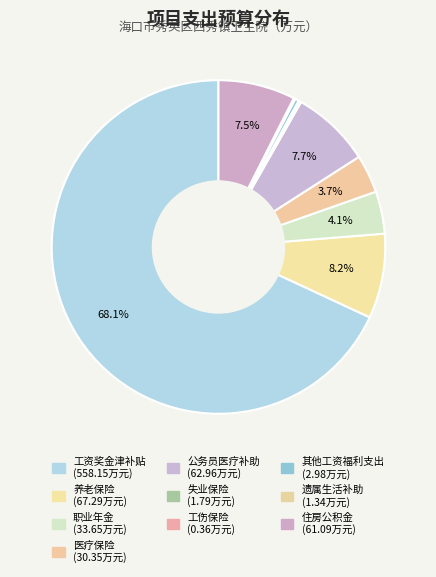

Which category has the smallest portion of the pie?

工伤保险